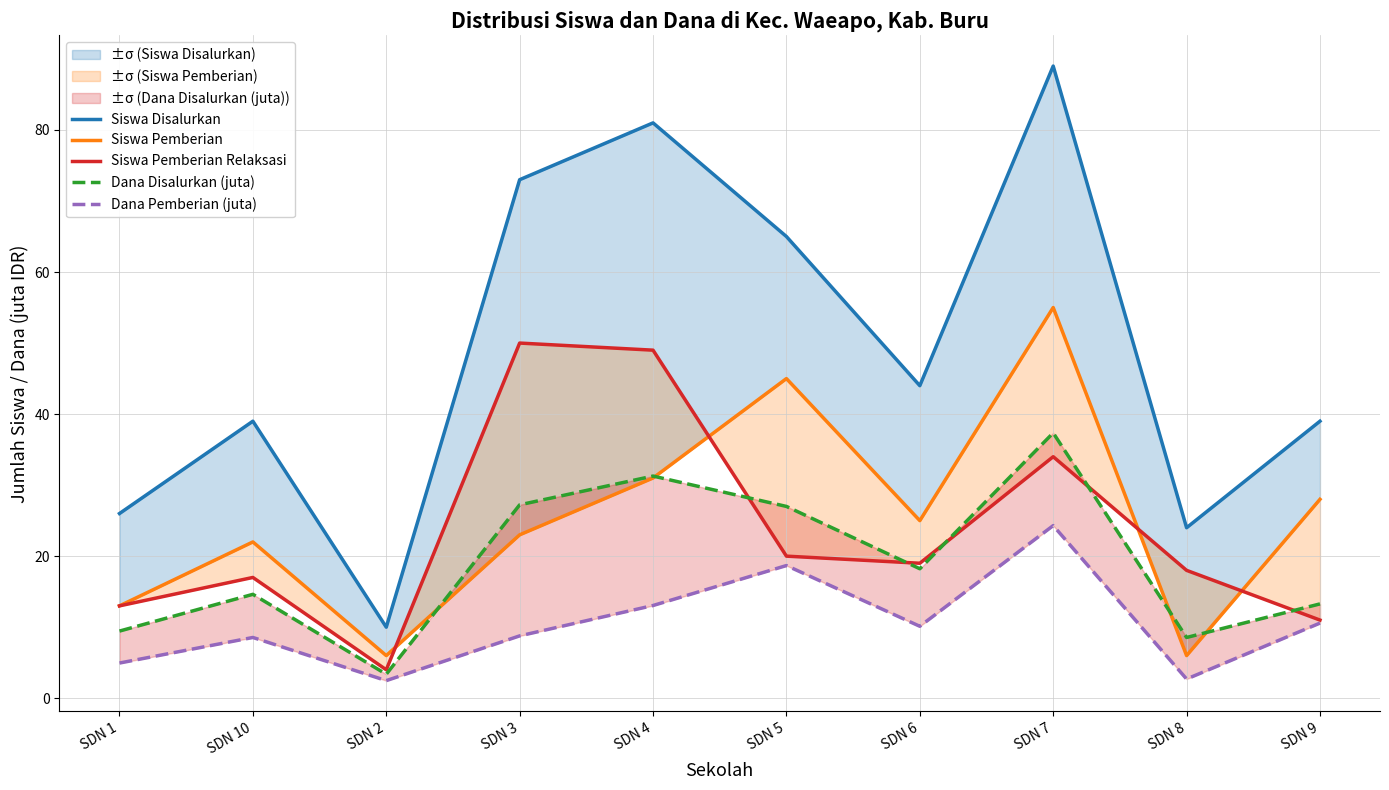

Which series has the widest spread of values?

Siswa Disalurkan